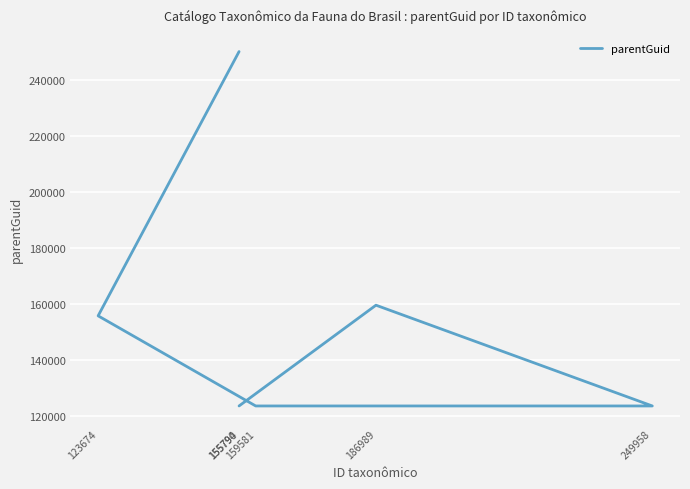

True or false: the data shows 123676 at 159581.

True